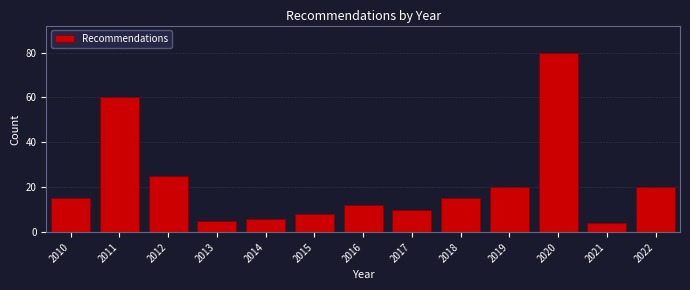

Reading left to right, extract all data points from this chart.

15	60	25	5	6	8	12	10	15	20	80	4	20